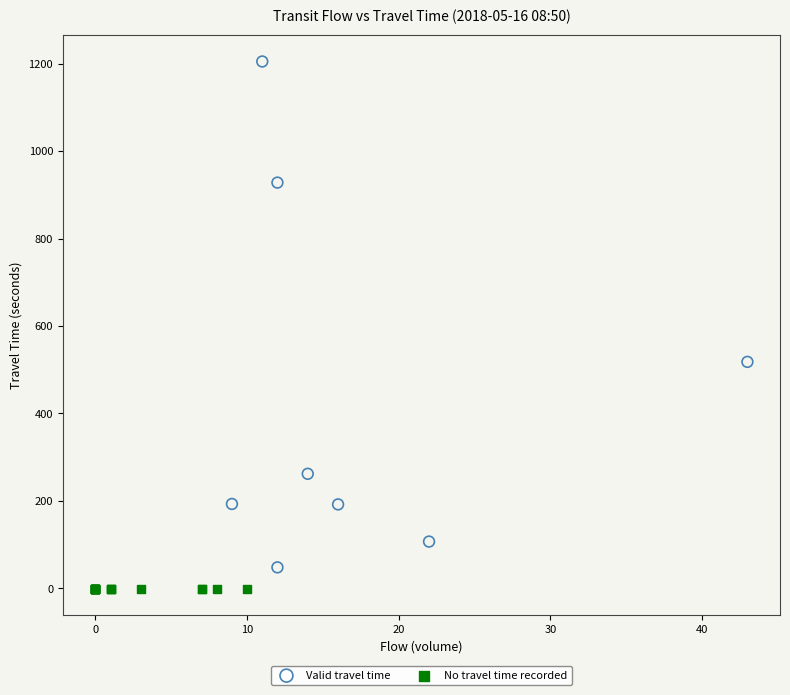

Which series reaches the maximum Y coordinate?

Valid travel time